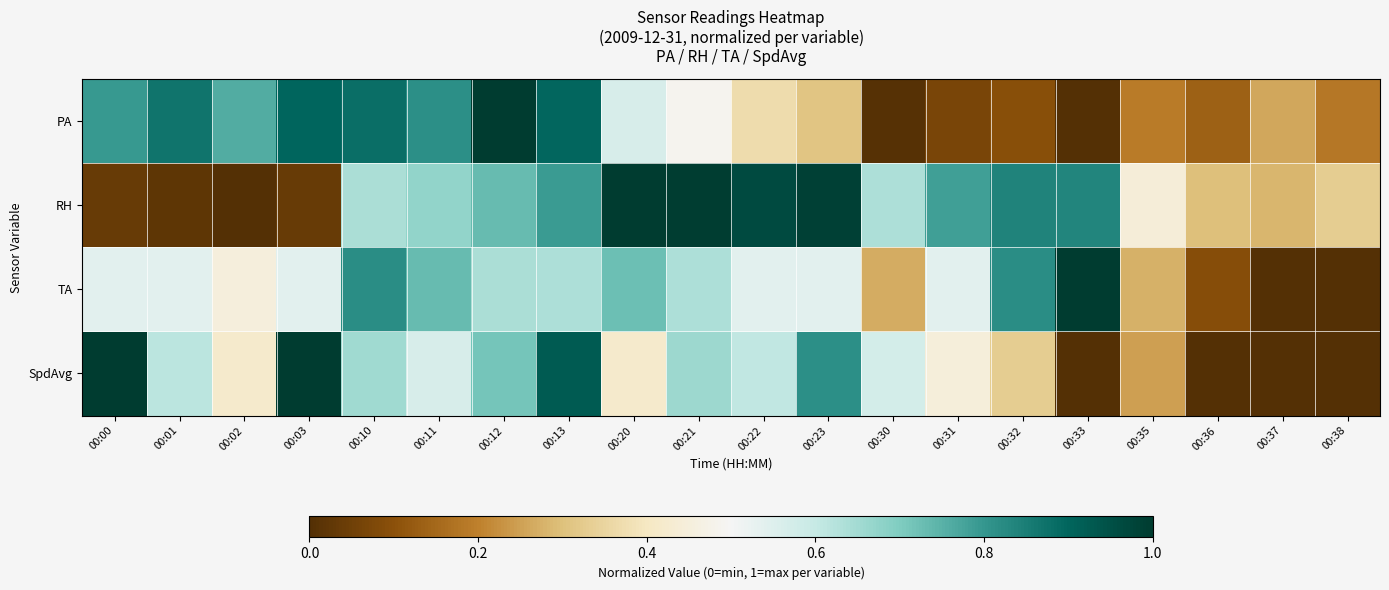

How many categories are shown in the chart?

20